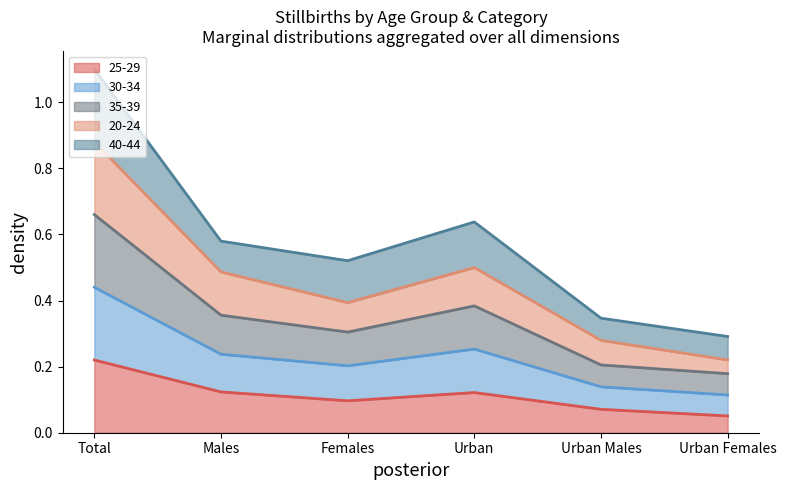

Which category has the highest value in the 25-29 series?

Total